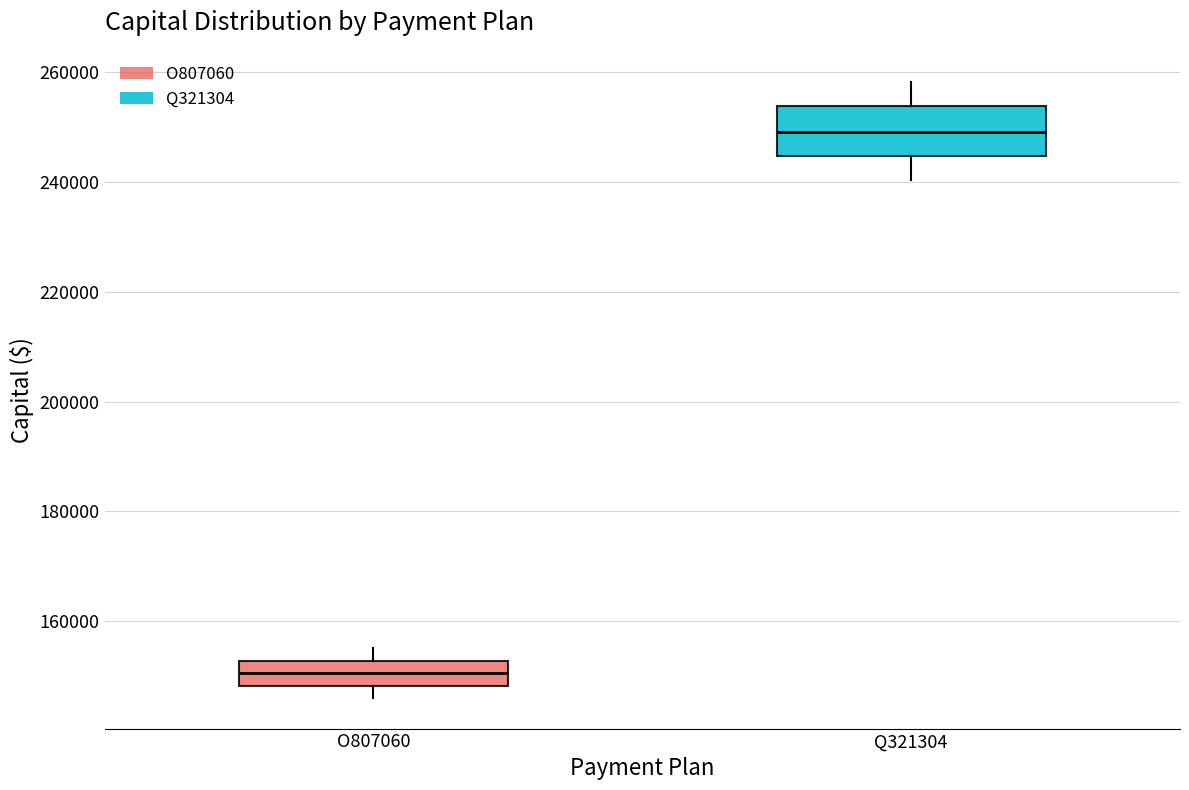

Reading left to right, transcribe this box plot: for each box, give where its median line is, the range the box spans, and where its two whiskers end, as read against the y-axis. The values are not printed on the chart, so give them approximately, as read against the axis.

O807060: median 150000, box 148000 to 152000, whiskers 146000 to 156000
Q321304: median 250000, box 244000 to 254000, whiskers 240000 to 258000